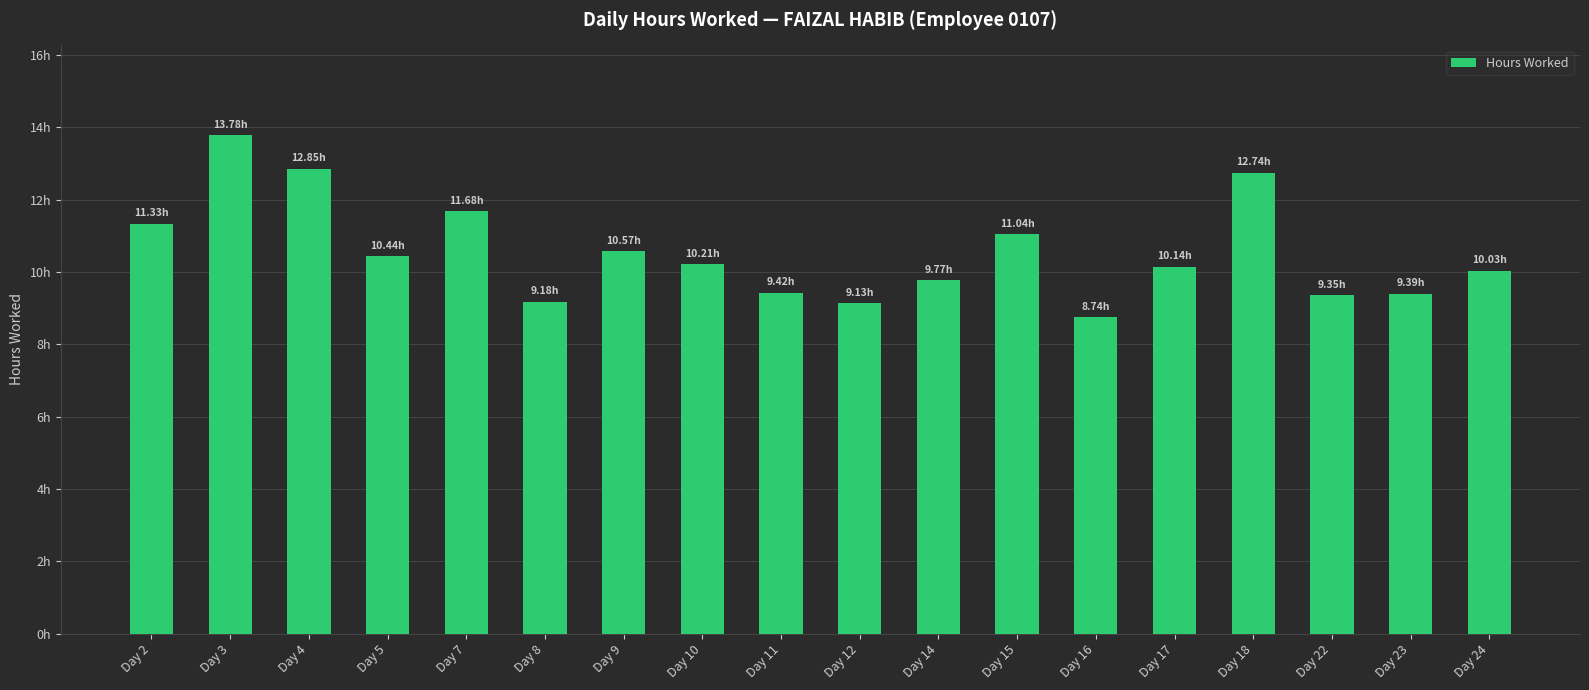

What is the smallest value displayed?

8.7